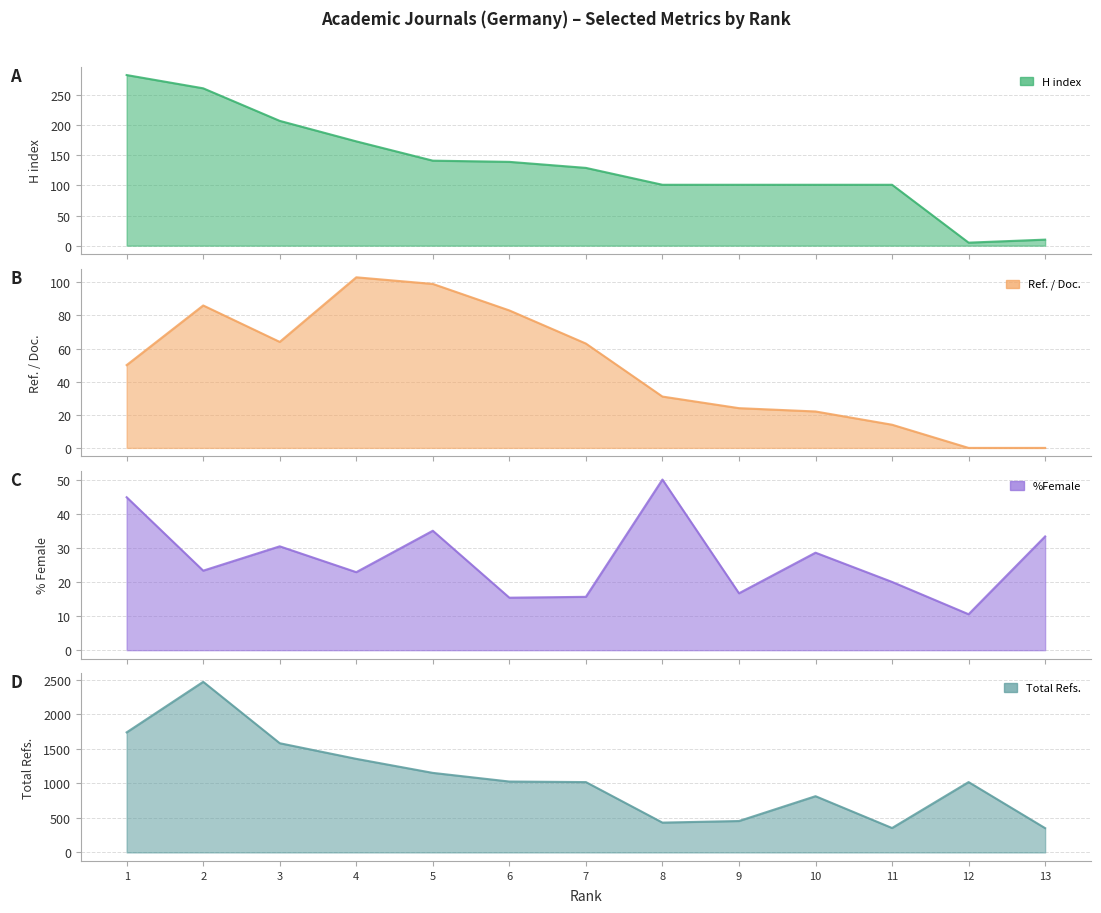

Reading left to right, transcribe all the data shown in this chart.

H index: 283.0	261.0	207.0	173.0	141.0	139.0	129.0	101.0	101.0	101.0	101.0	5.0	10.0
Ref. / Doc.: 50.0	86.0	64.0	103.0	99.0	83.0	63.0	31.0	24.0	22.0	14.0	0.0	0.0
%Female: 44.8	23.3	30.4	22.9	35.0	15.4	15.6	50.0	16.7	28.6	20.0	10.5	33.3
Total Refs.: 1736.0	2467.0	1579.0	1353.0	1150.0	1025.0	1017.0	431.0	454.0	813.0	353.0	1017.0	351.0